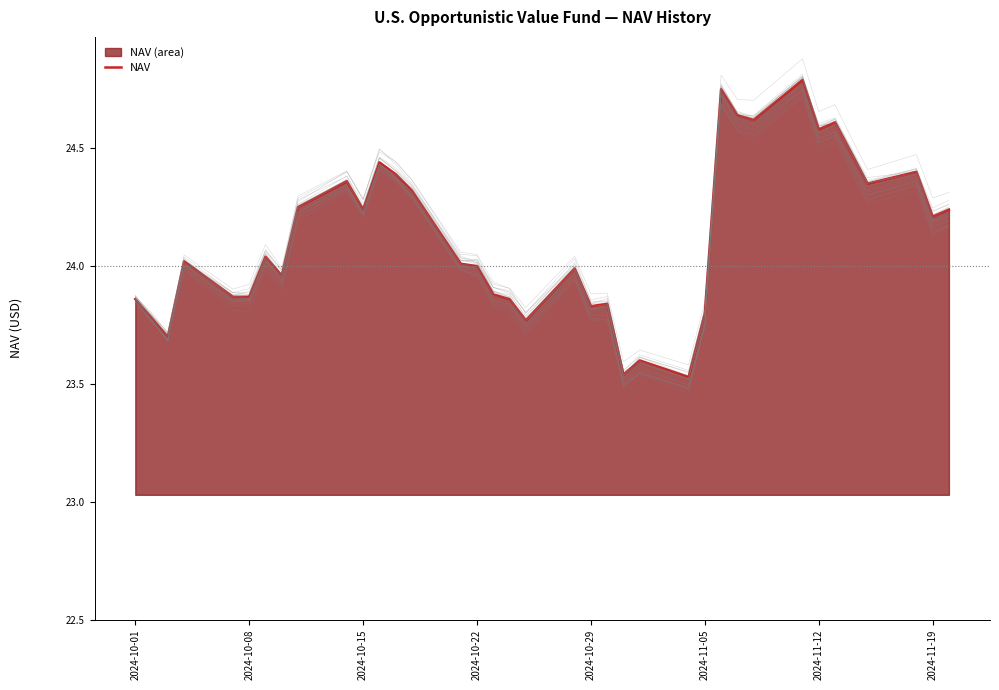

How many interior local valleys (lower than both neighbors) does the data have?

11